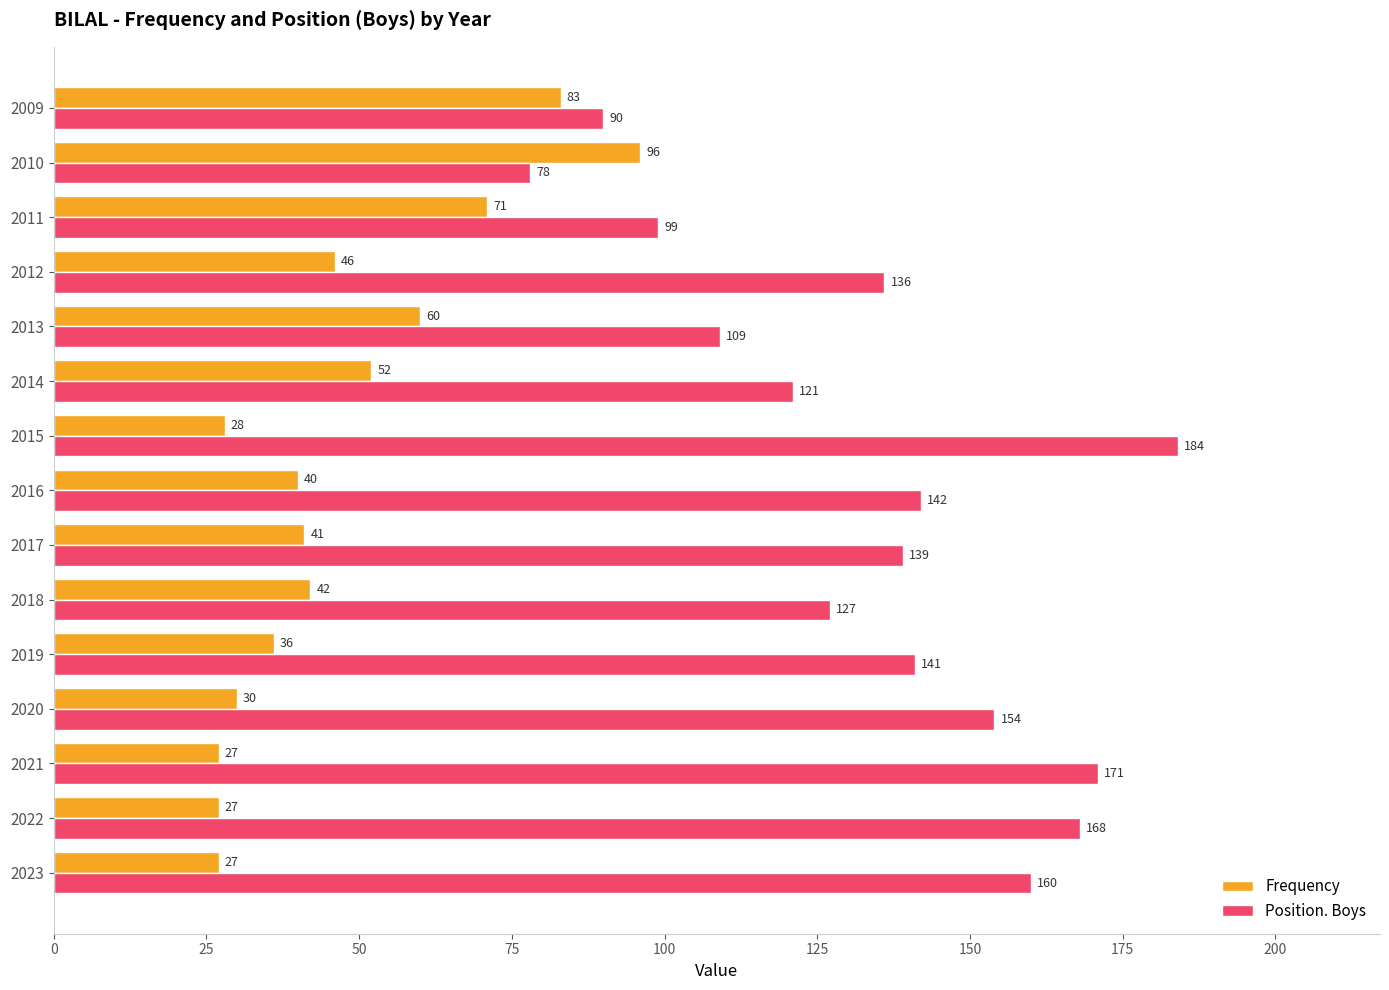

How many categories are shown in the chart?

15